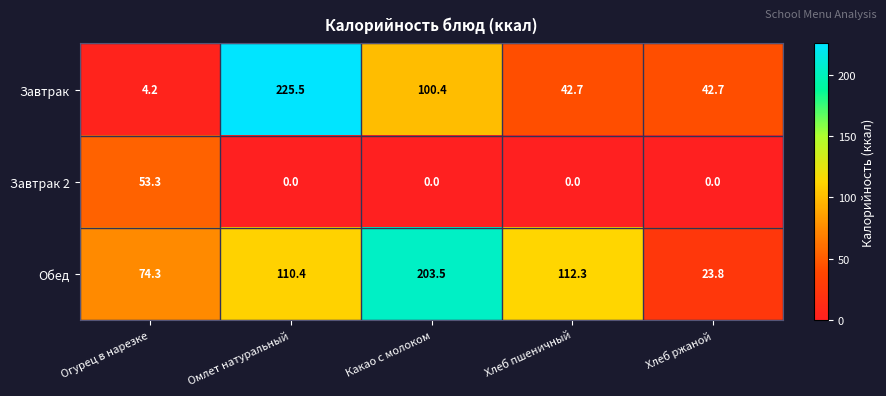

Which label corresponds to the largest value in the chart?

Омлет натуральный